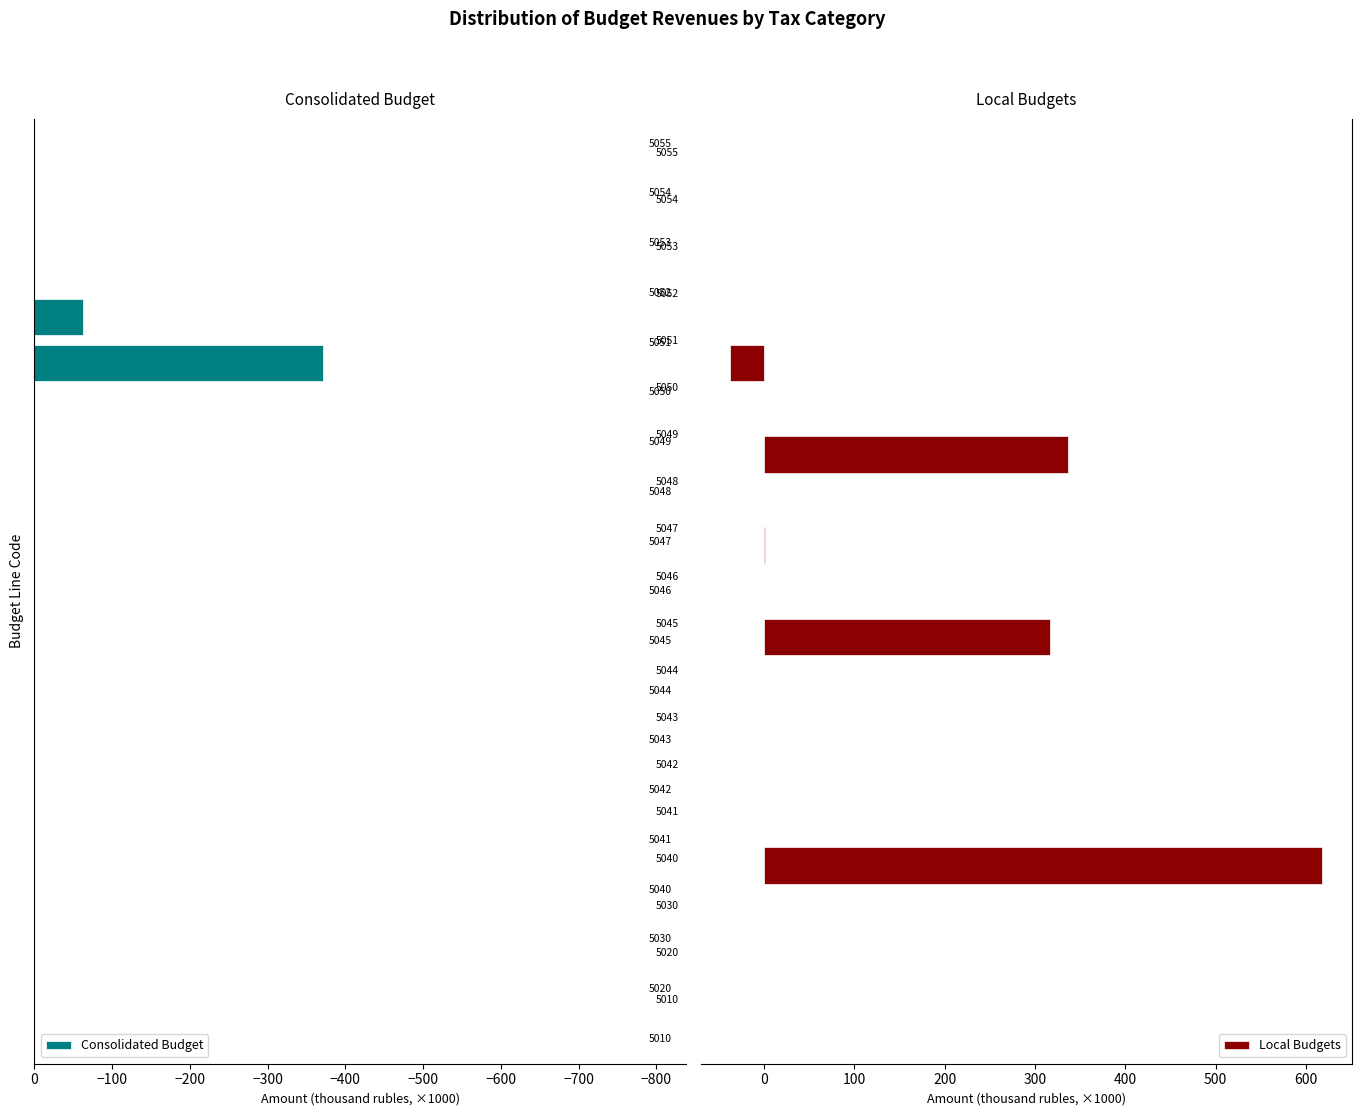

True or false: Local Budgets has a value of -440.9 at 11.

False